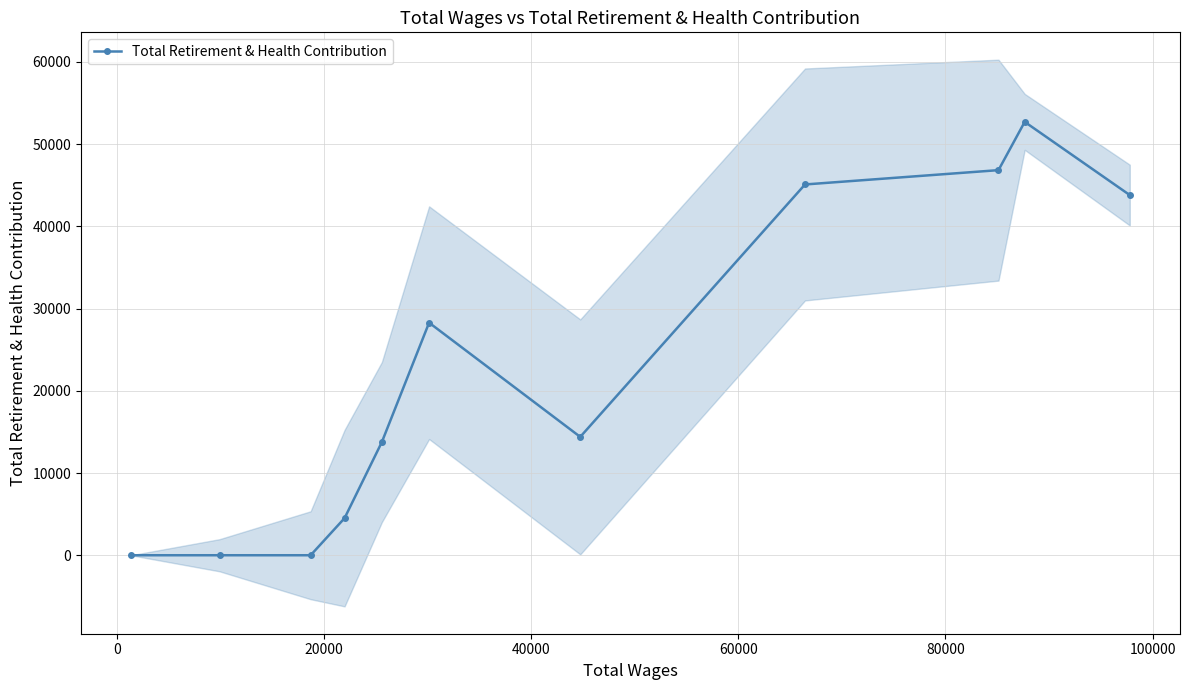

Is this an area chart (filled region under the line)?

No